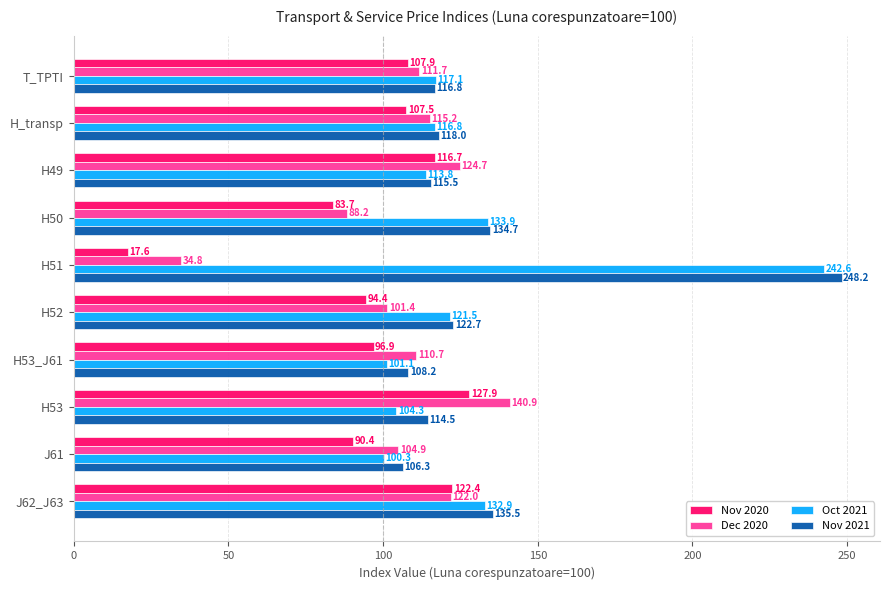

What is the difference between the Oct 2021 values at H51 and J61?

142.3